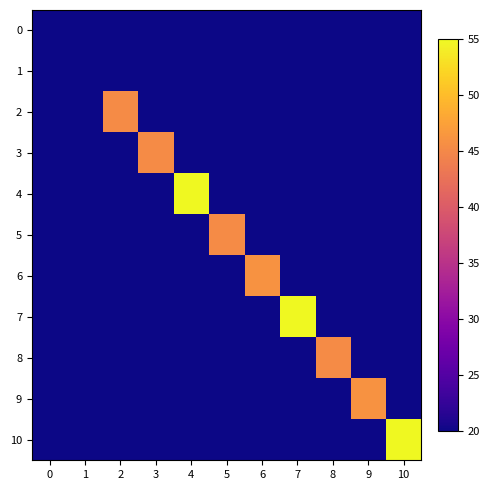

List the series in order of their peak value, highest first.

4, 7, 10, 6, 9, 2, 3, 5, 8, 0, 1